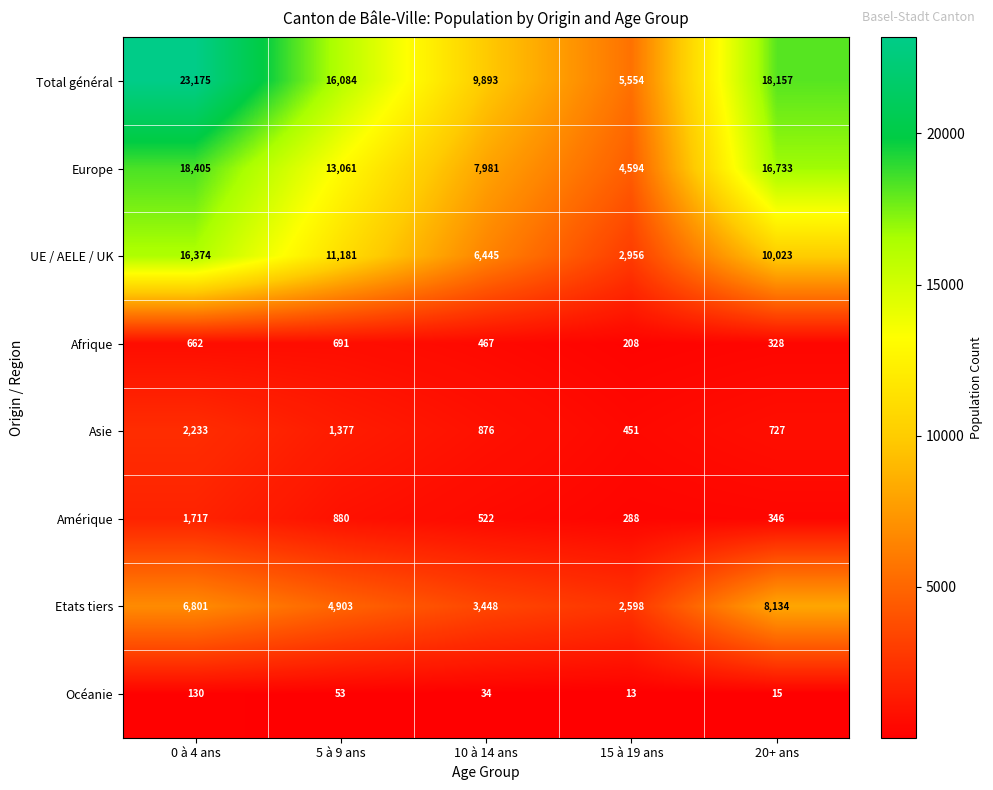

What is the minimum value shown in the chart?

13